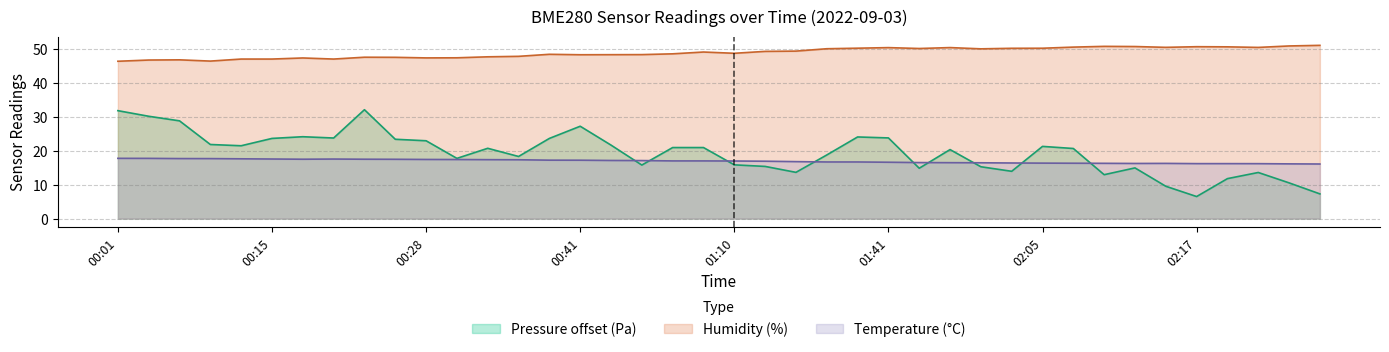

Rank the series at 00:41 from lowest to highest value.

Temperature (°C), Pressure offset (Pa), Humidity (%)